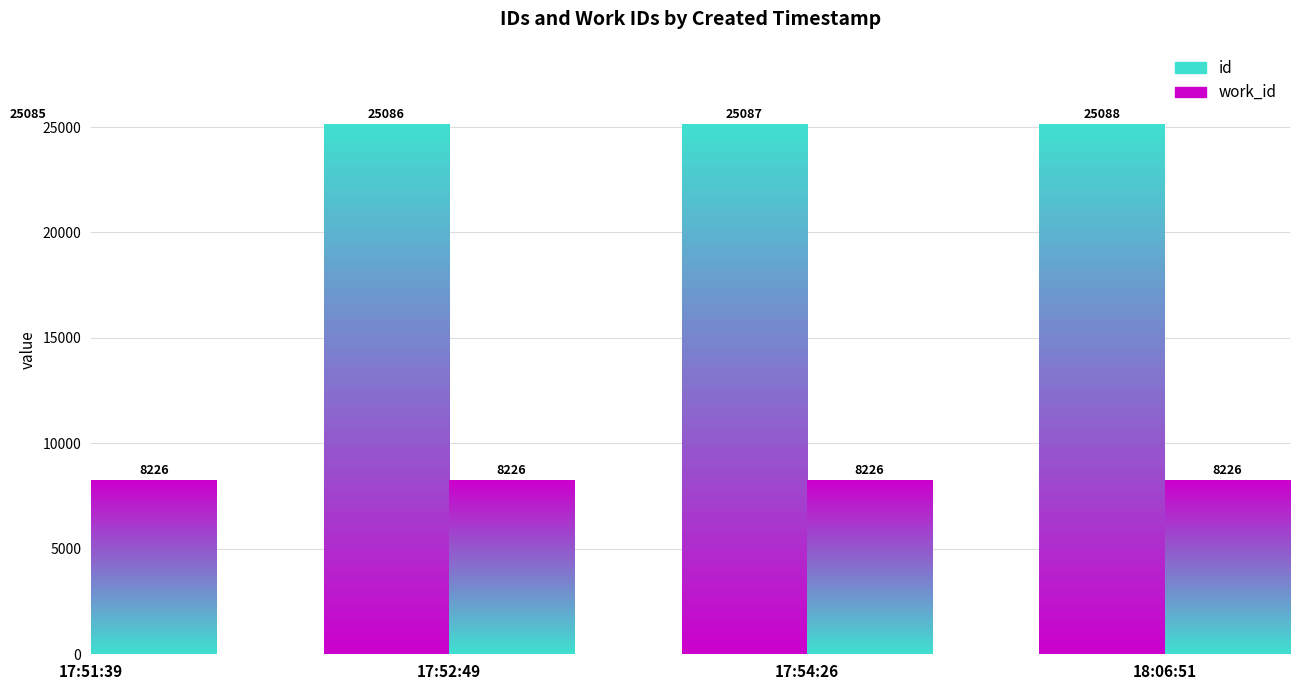

What is the value of the id bar at the 1st from the left?

25085